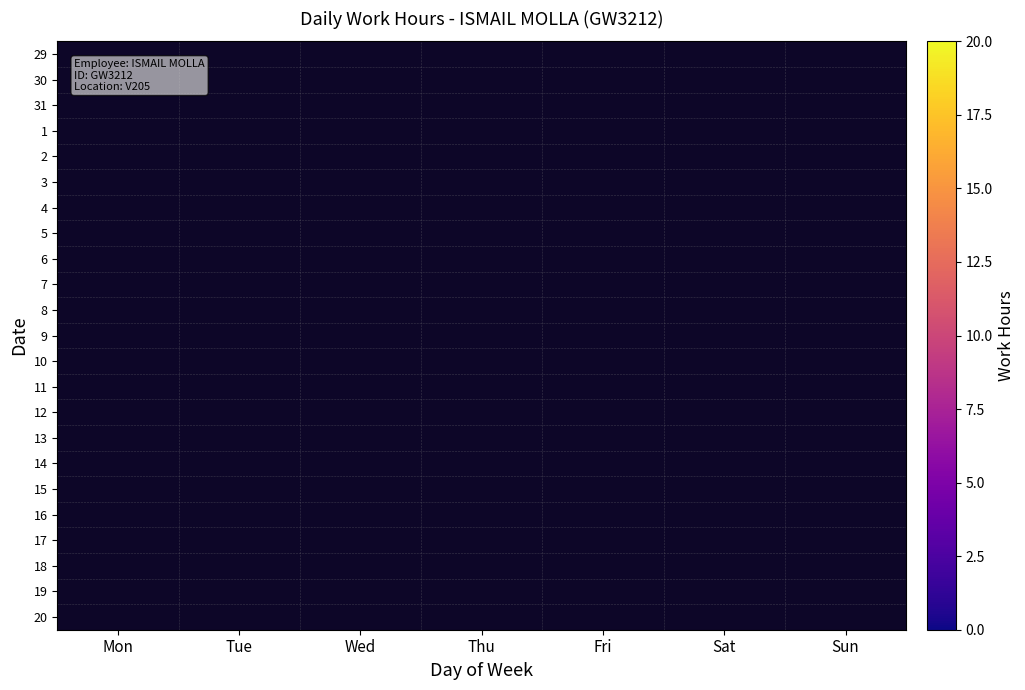

Which has a higher value, Sat or Sun?

Sat